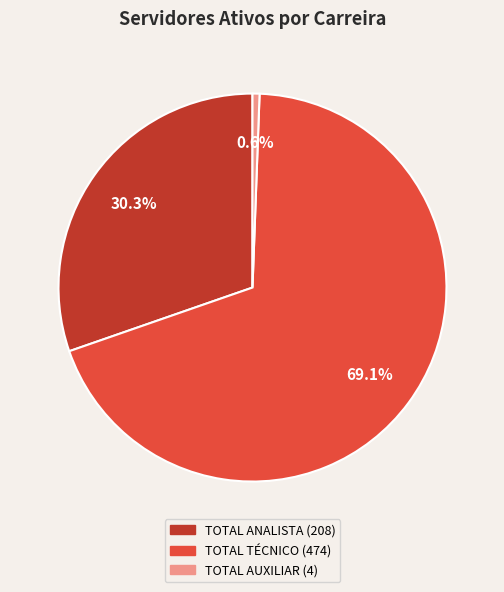

Count the number of slices in the pie.

3